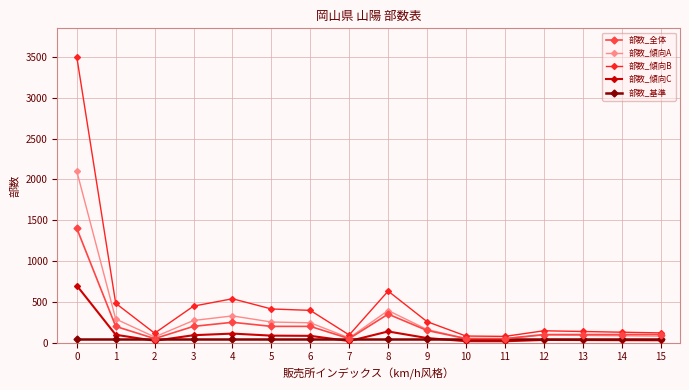

What are all the series names shown in the legend?

部数_全体, 部数_傾向A, 部数_傾向B, 部数_傾向C, 部数_基準